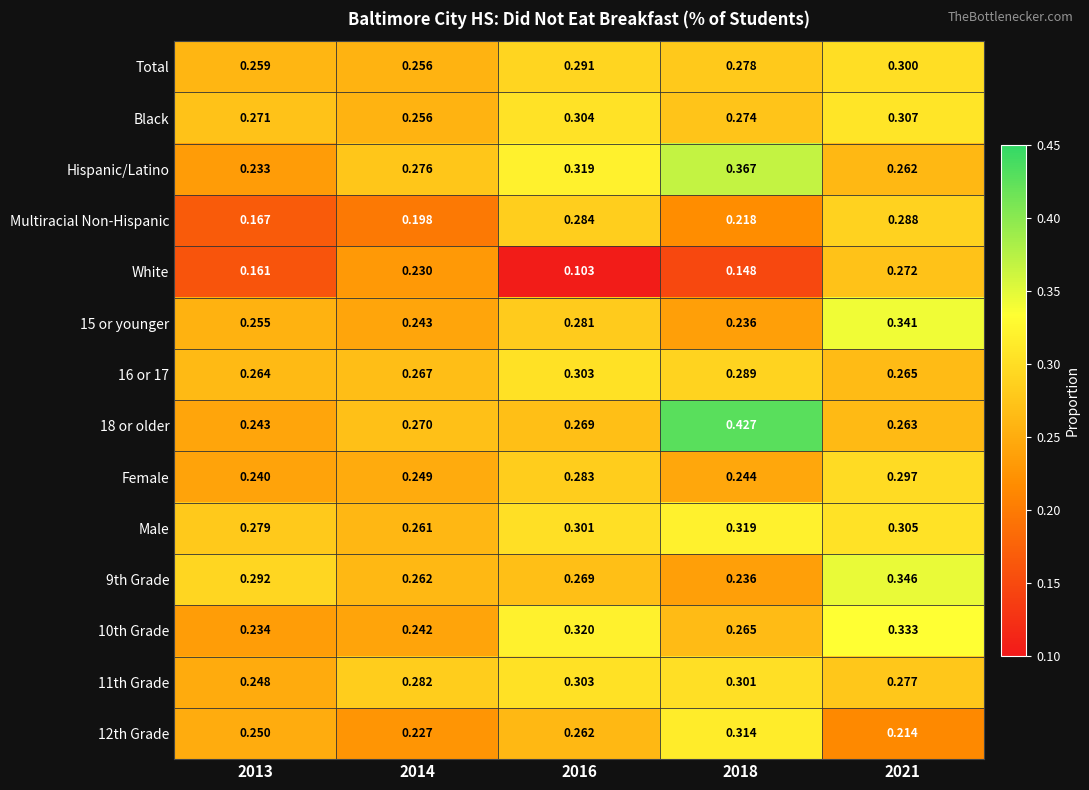

Is the value of 9th Grade at 2016 greater than the value of 12th Grade at 2021?

Yes